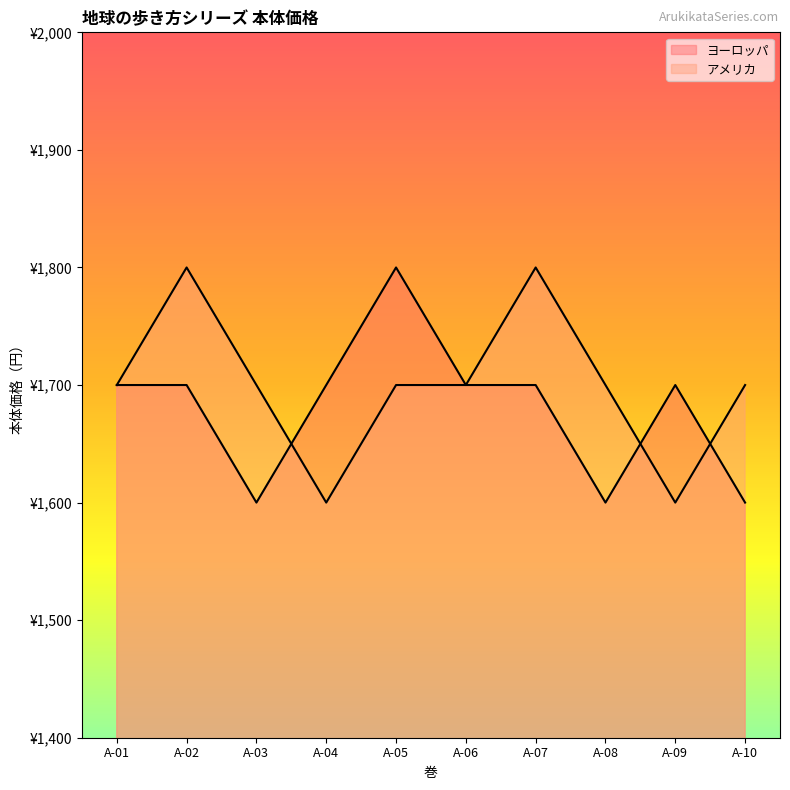

How many lines are shown in the chart?

2